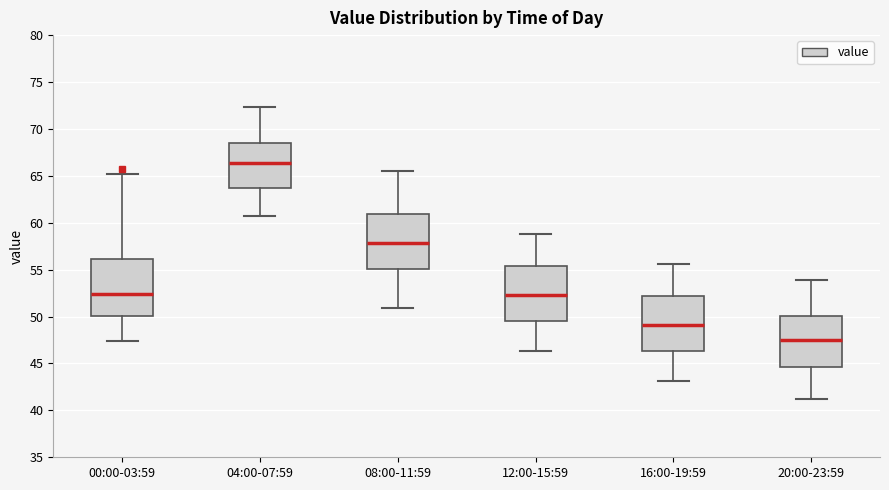

Where is the lower edge of the box for 00:00-03:59 on the y-axis? The values are not printed on the chart, so give them approximately, as read against the axis.

50.0